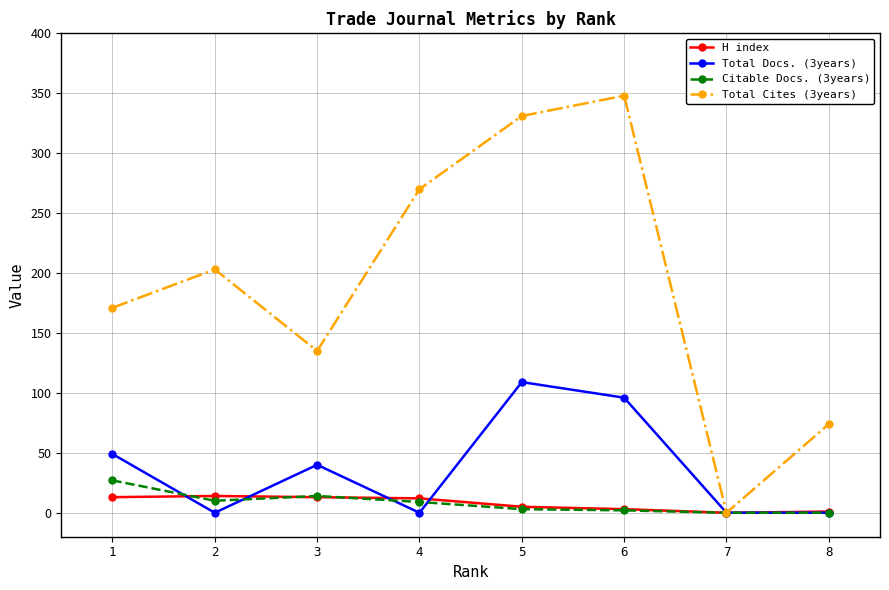

Which series has the largest range (max minus min)?

Total Cites (3years)